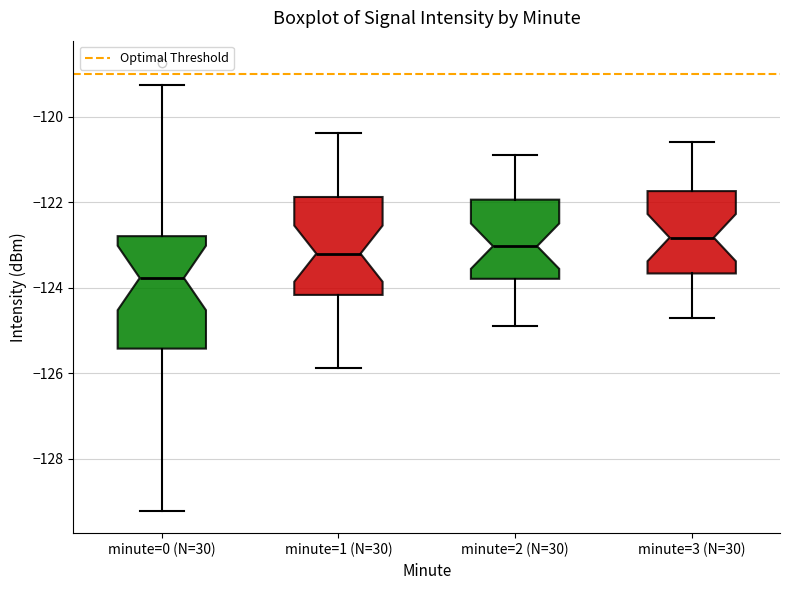

Reading left to right, read every box against the y-axis: the position of its median line, the range the box covers, and the ends of its whiskers. The values are not printed on the chart, so give them approximately, as read against the axis.

minute=0 (N=30): median -123.8, box -125.4 to -122.8, whiskers -129.2 to -119.2
minute=1 (N=30): median -123.2, box -124.2 to -121.8, whiskers -125.8 to -120.4
minute=2 (N=30): median -123.0, box -123.8 to -122.0, whiskers -124.8 to -120.8
minute=3 (N=30): median -122.8, box -123.6 to -121.8, whiskers -124.6 to -120.6